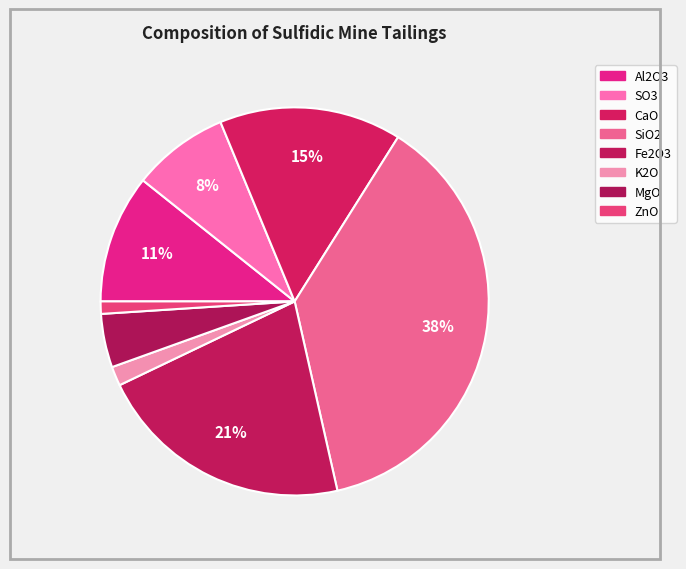

What percentage is the SiO2 slice, to the nearest percent?

38%